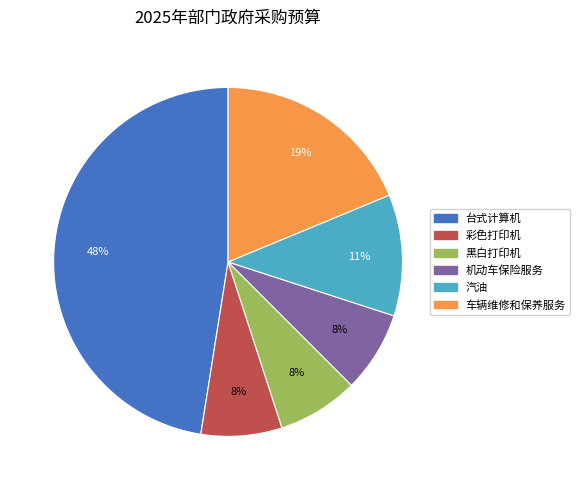

To the nearest percent, what percentage of the pie is 黑白打印机?

8%